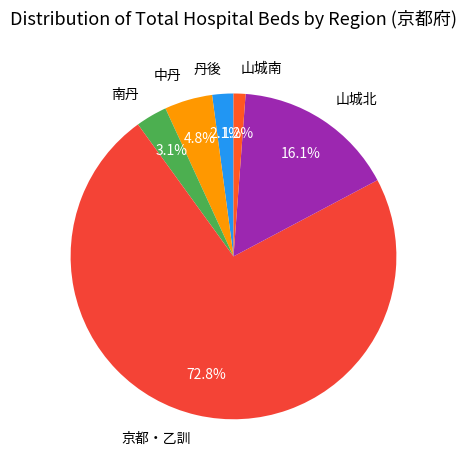

True or false: 山城北 accounts for 31% of the total.

False